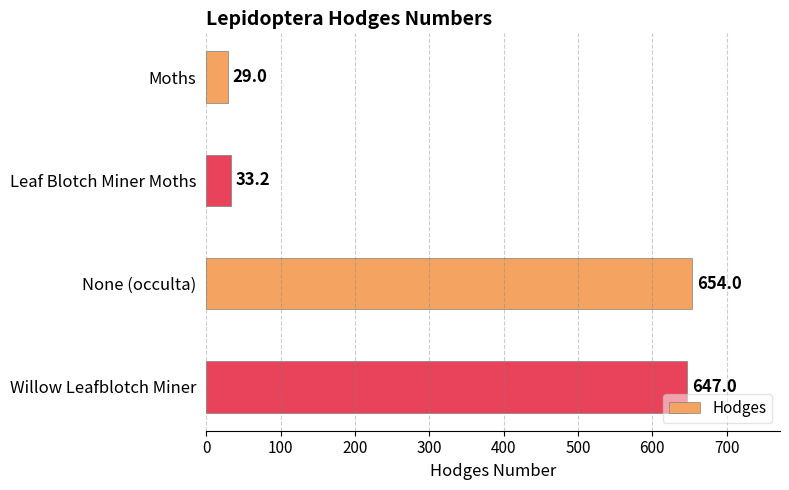

What is the difference between the values at None (occulta) and Moths?

625.0